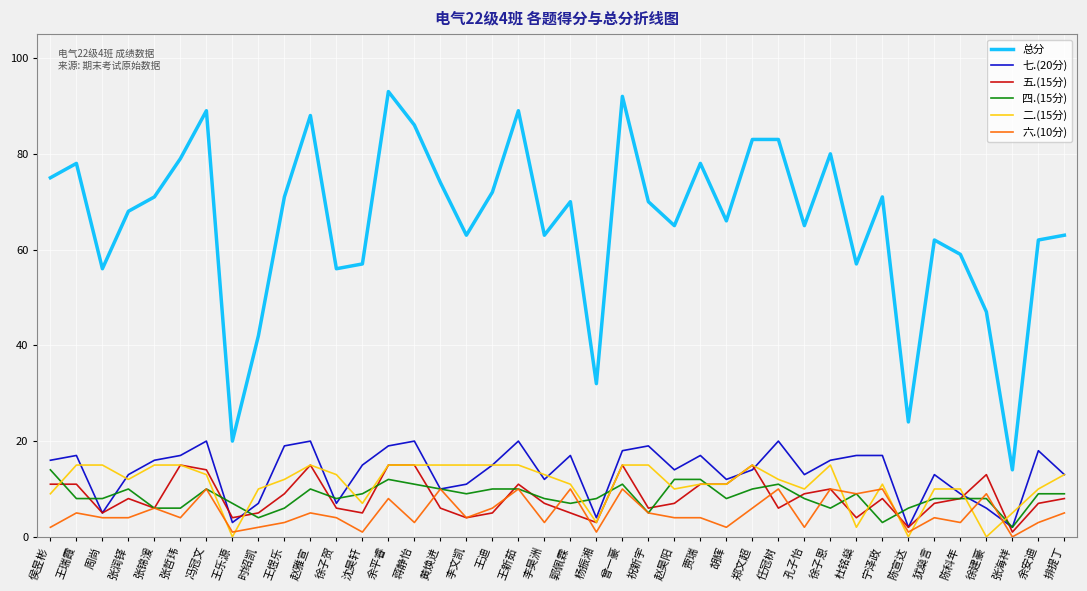

How many lines are shown in the chart?

6